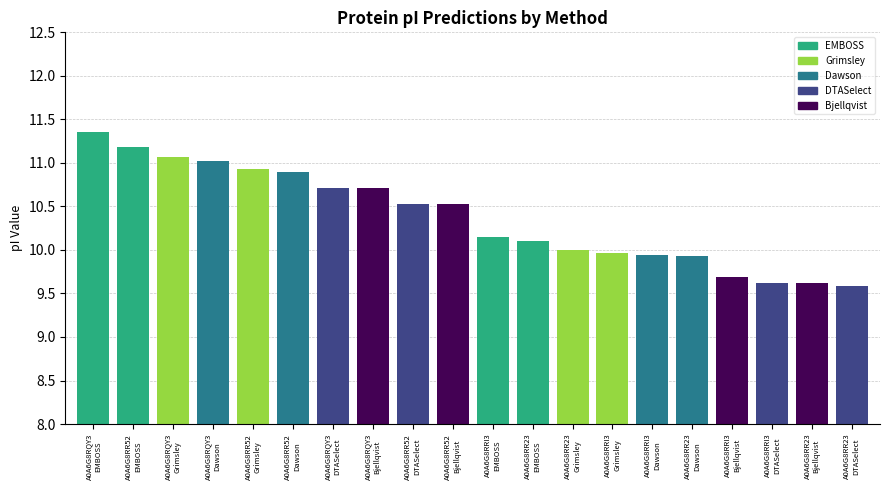

What are all the series names shown in the legend?

Bjellqvist, DTASelect, Dawson, EMBOSS, Grimsley